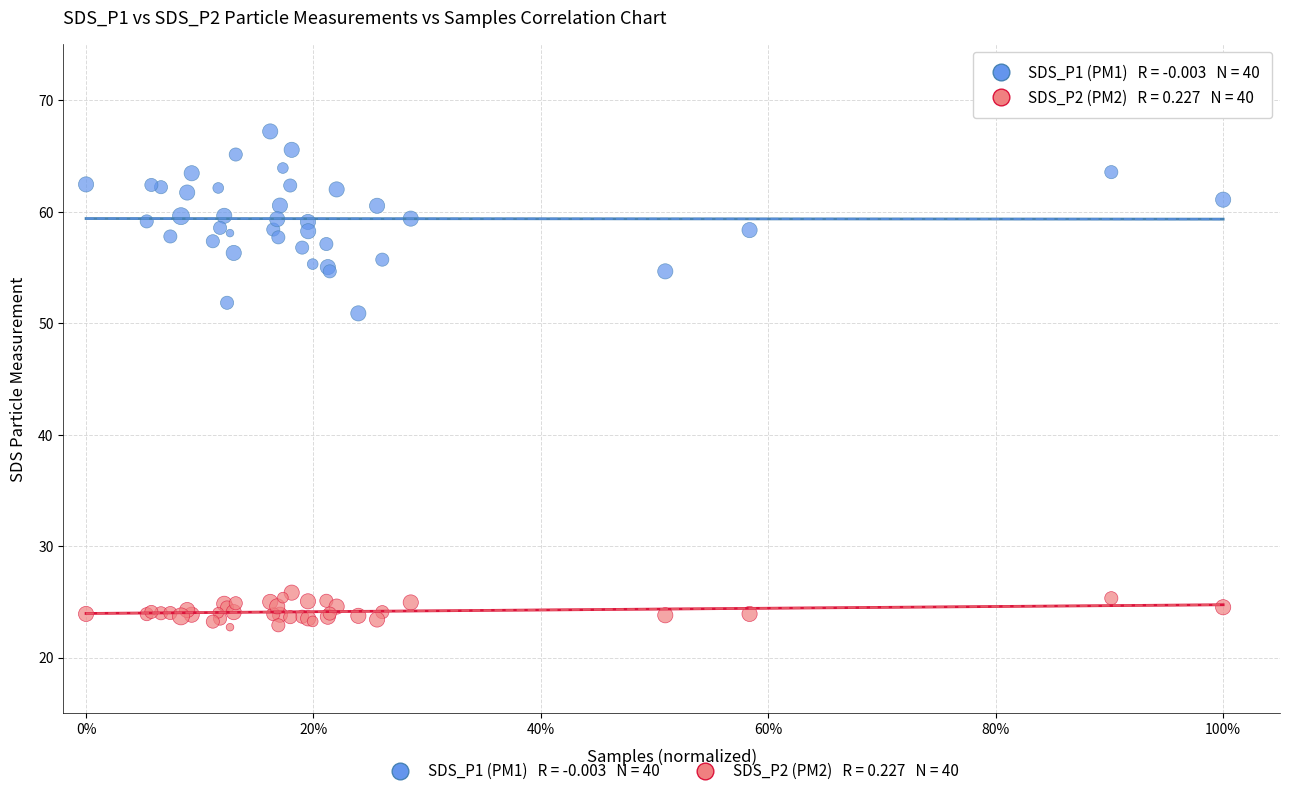

Across all series, what Y value is closest to 44?

50.9